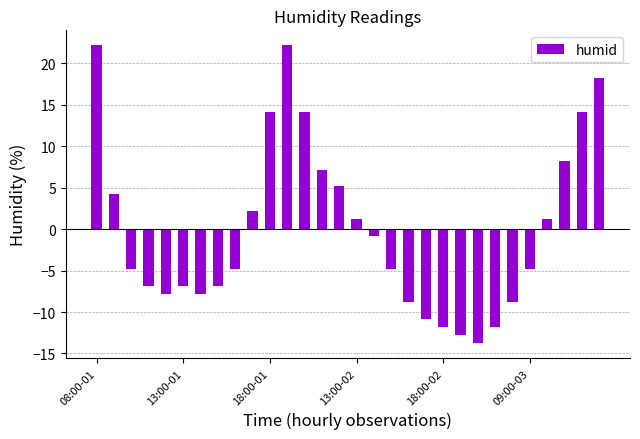

What is the difference between the maximum and second lowest values?

35.0